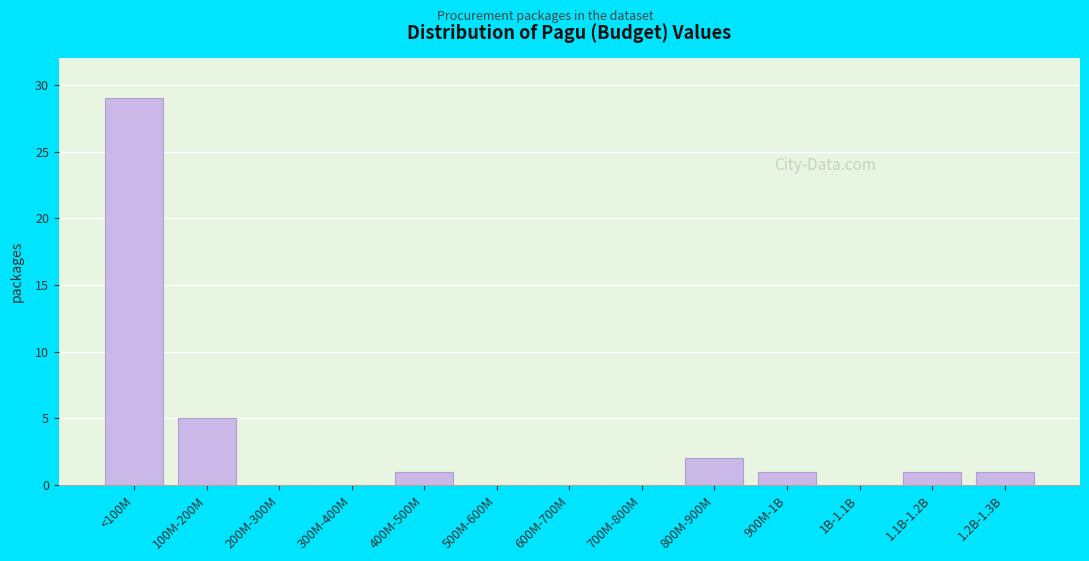

Reading left to right, extract all data points from this chart.

<100M=29	100M-200M=5	200M-300M=0	300M-400M=0	400M-500M=1	500M-600M=0	600M-700M=0	700M-800M=0	800M-900M=2	900M-1B=1	1B-1.1B=0	1.1B-1.2B=1	1.2B-1.3B=1